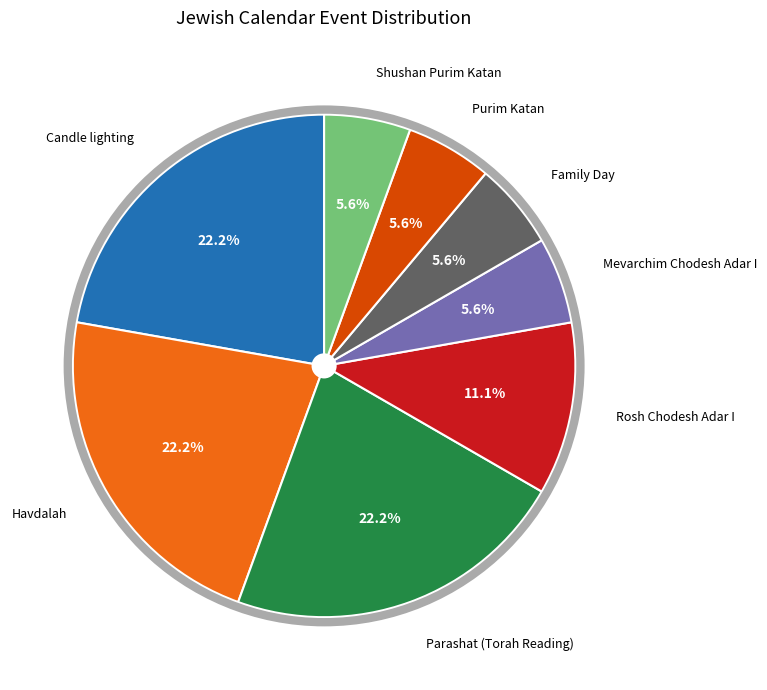

Is there any slice that represents more than half of the pie?

No